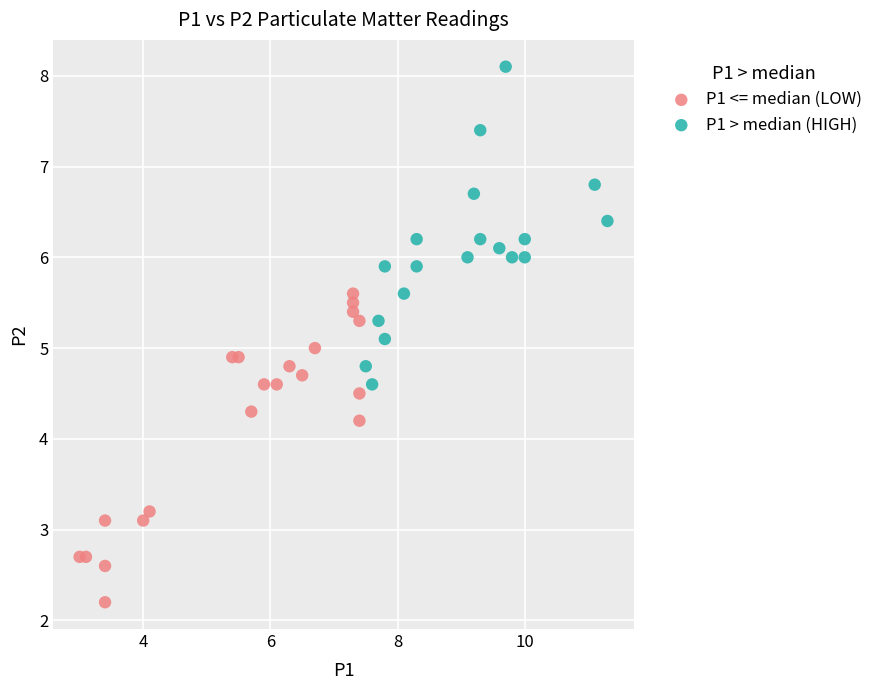

Which series contains the highest Y value?

P1 > median (HIGH)